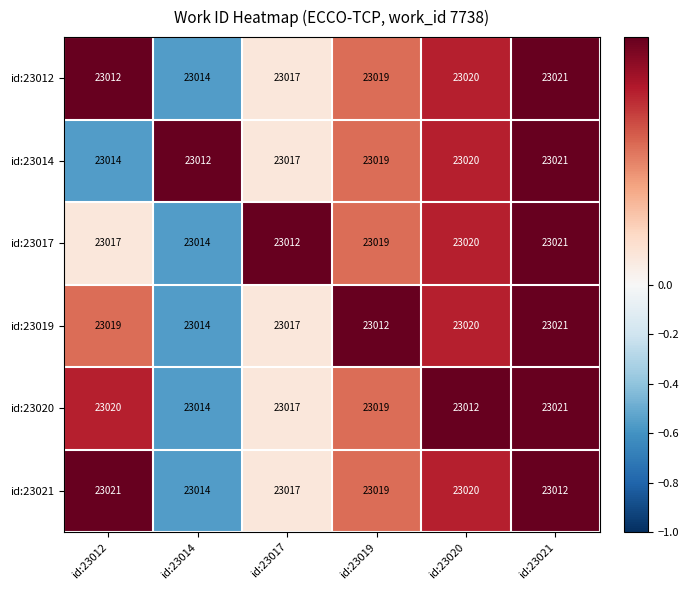

The value of id:23019 at id:23012 is 34754. True or false?

False